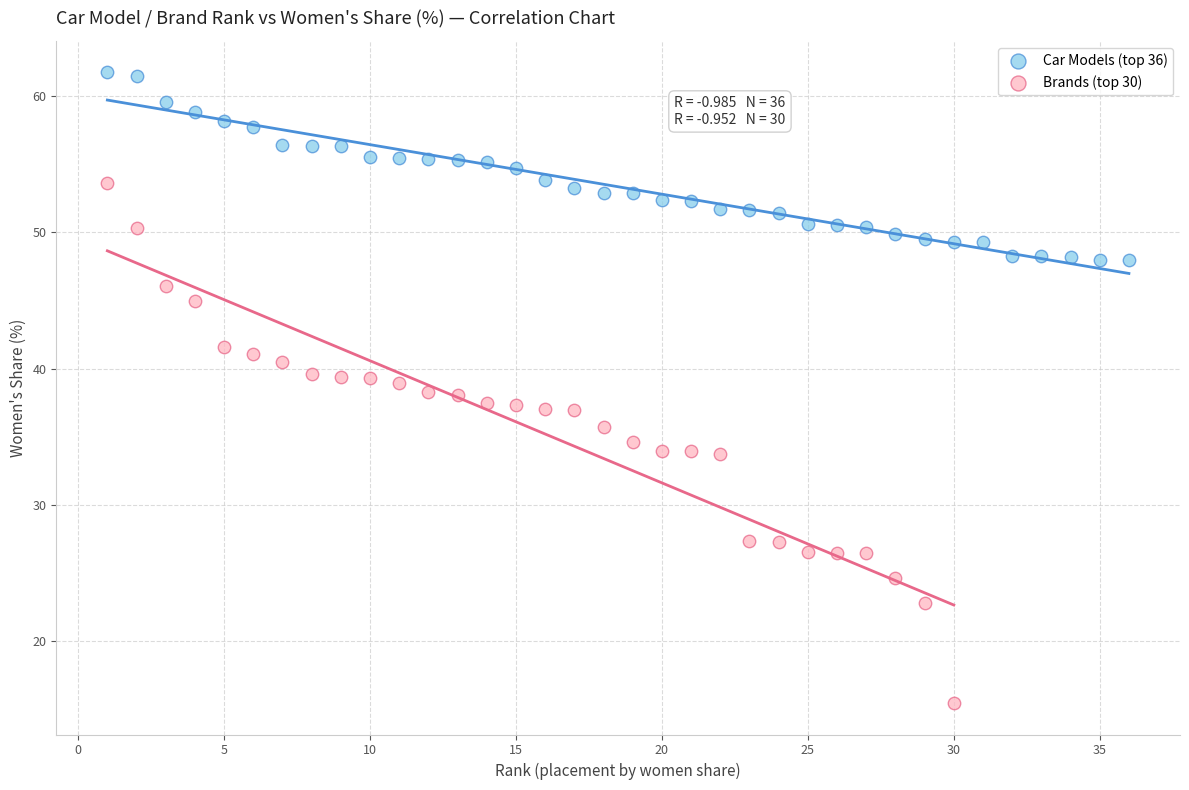

Which series contains the highest Y value?

Car Models (top 36)